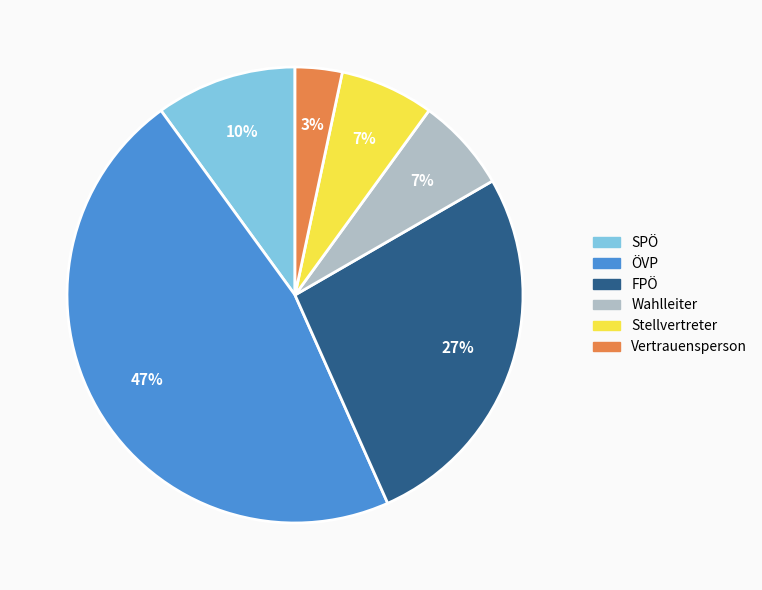

Is there a majority slice in this chart?

No